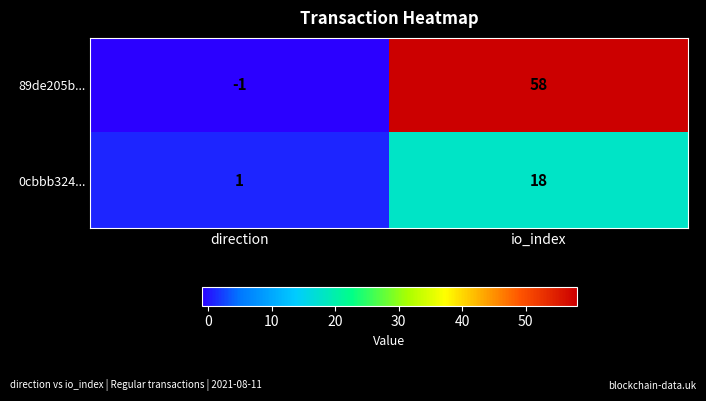

What value does the 89de205b... series have at io_index, to the nearest 5?

60